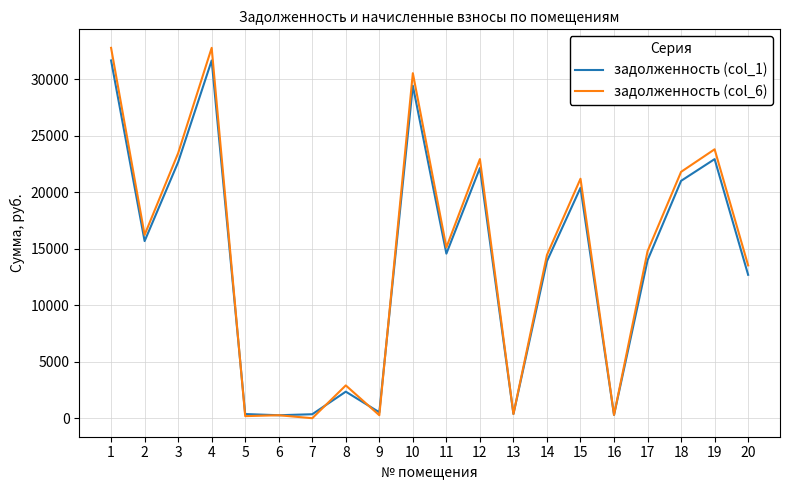

Which series has the largest total across all categories?

задолженность (col_6)